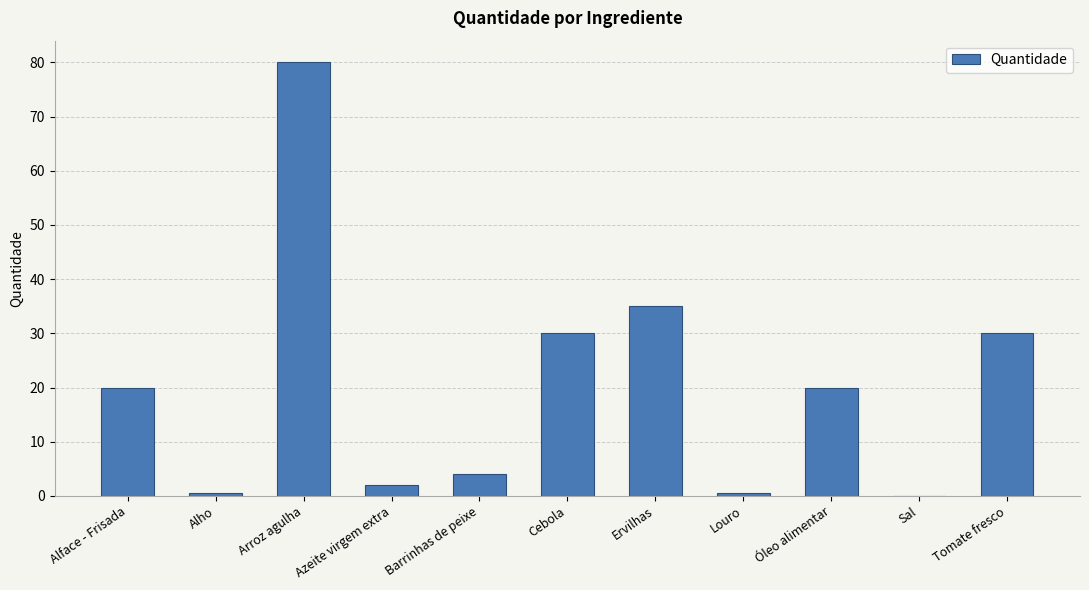

What is the sum of all values?

222.1